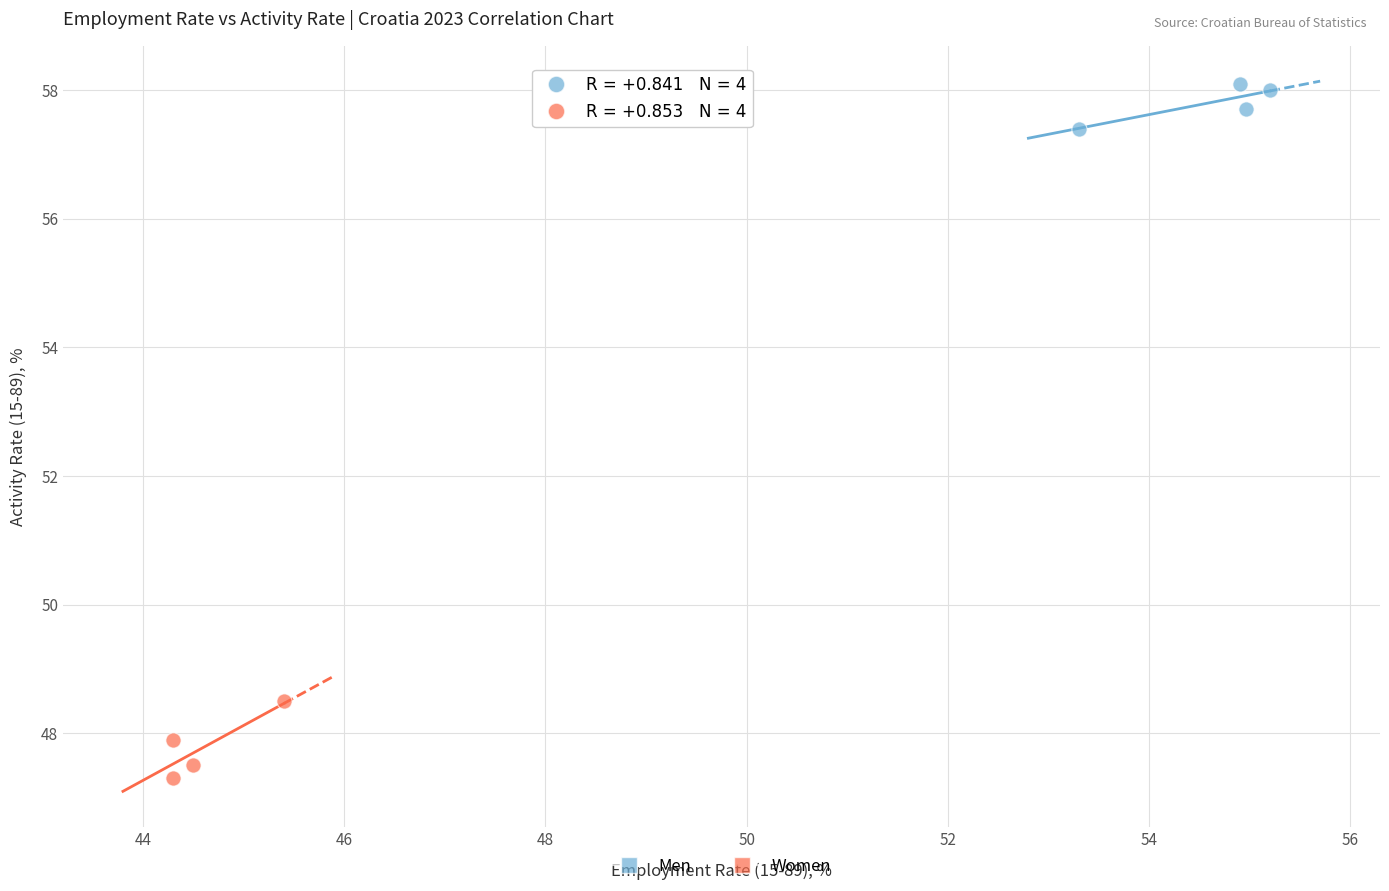

Which series reaches the maximum Y coordinate?

Men